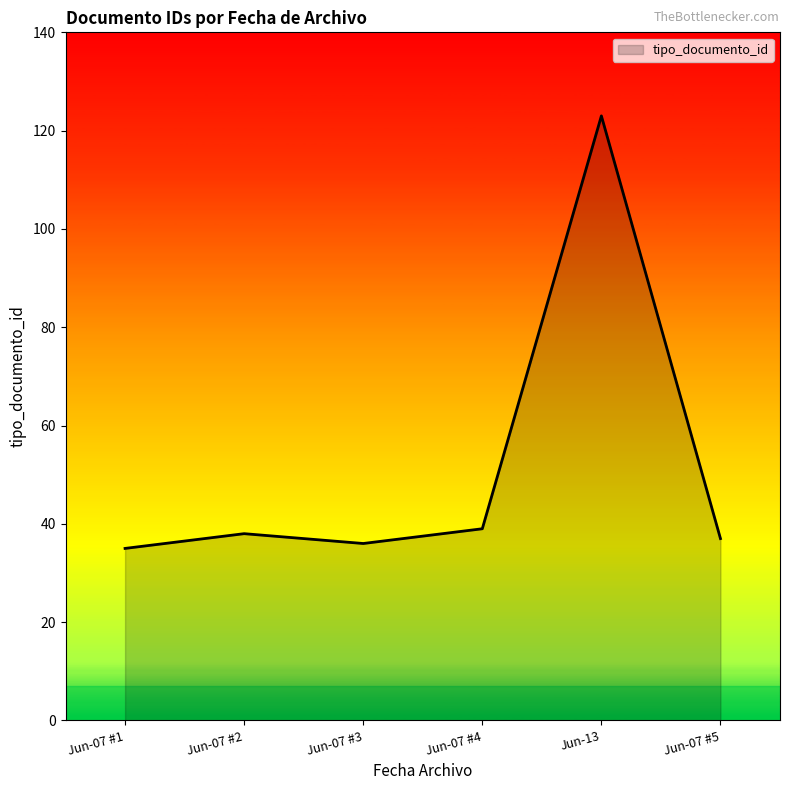

True or false: there are more than 1 points higher than both neighbors.

True